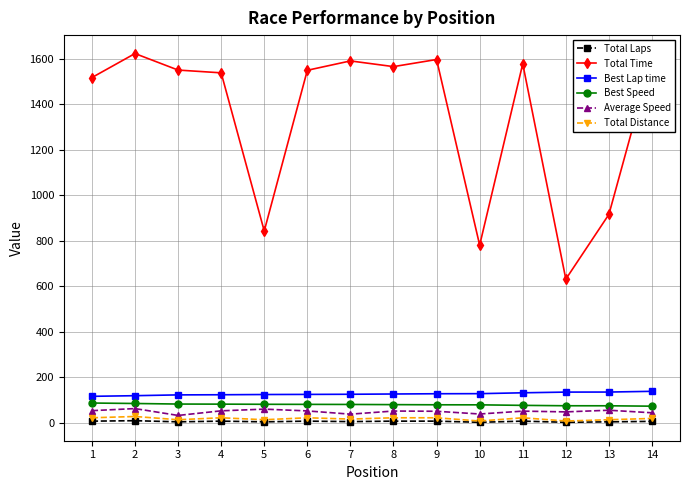

What is the difference between the Total Laps values at 13 and 2?

5.0